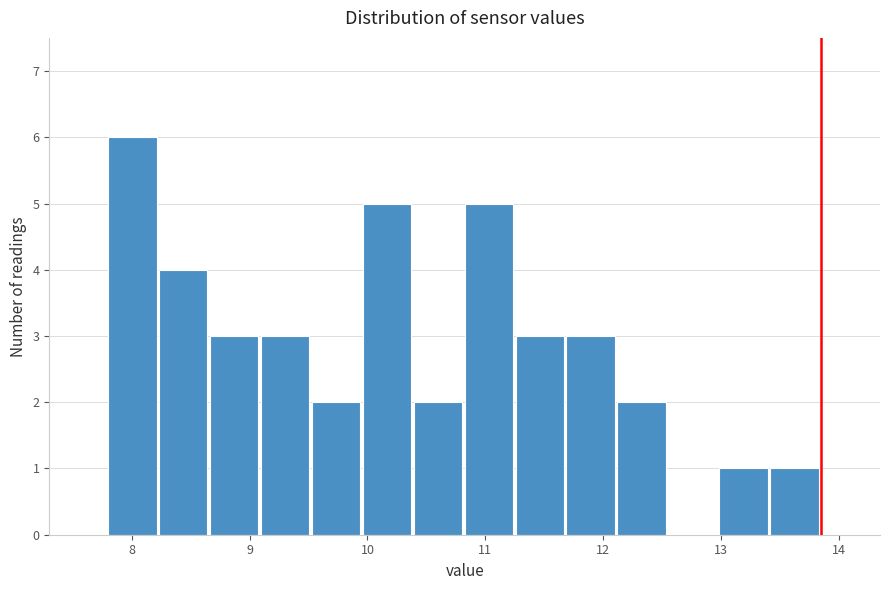

What is the height of the bar covering 11.3 to 11.7 on the x-axis? Neither the bar edges nor the heights are printed on the chart, so give them approximately, as read against the axes.

3